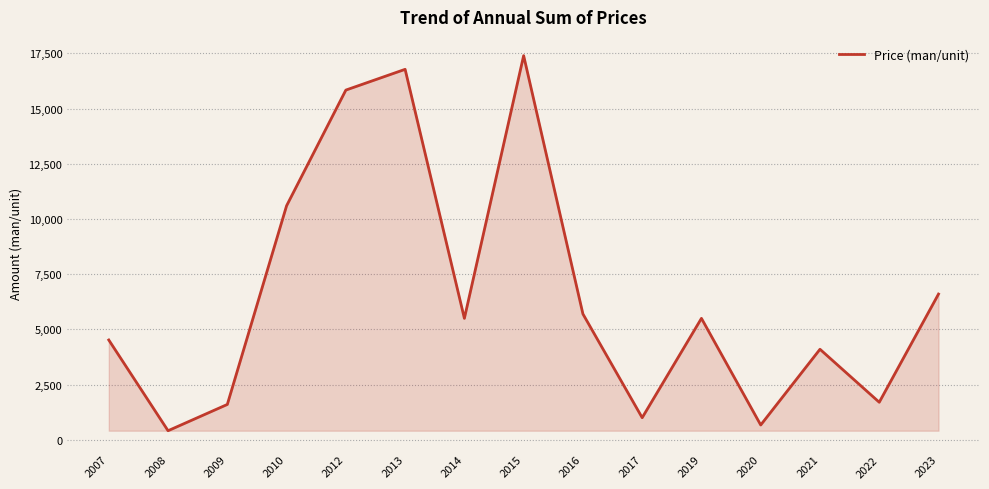

What is the average value?

6528